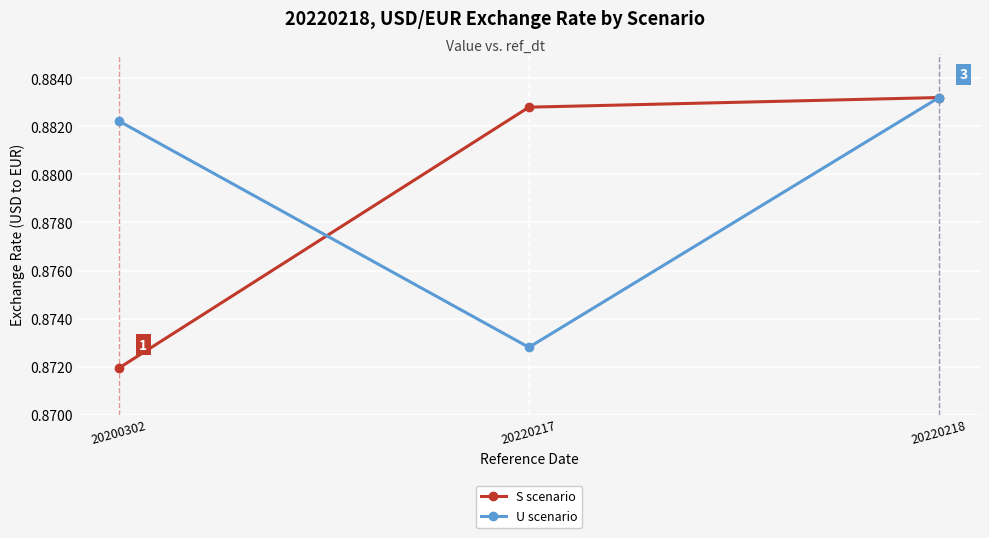

Where is S scenario nearest to the value 0?

20200302